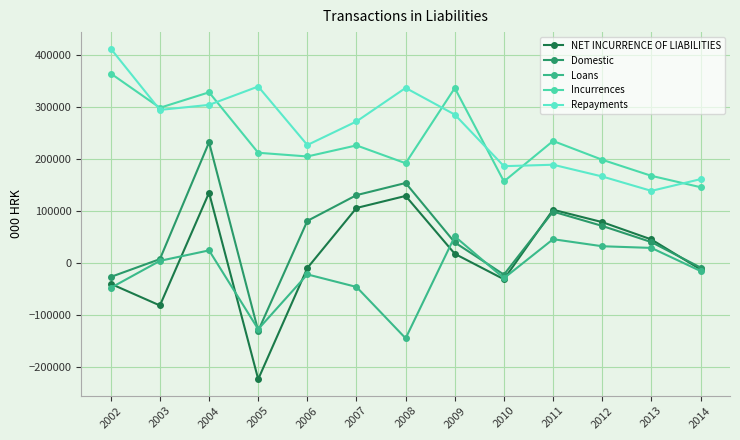

What is the value of the NET INCURRENCE OF LIABILITIES point at the 10th from the left?

102336.5